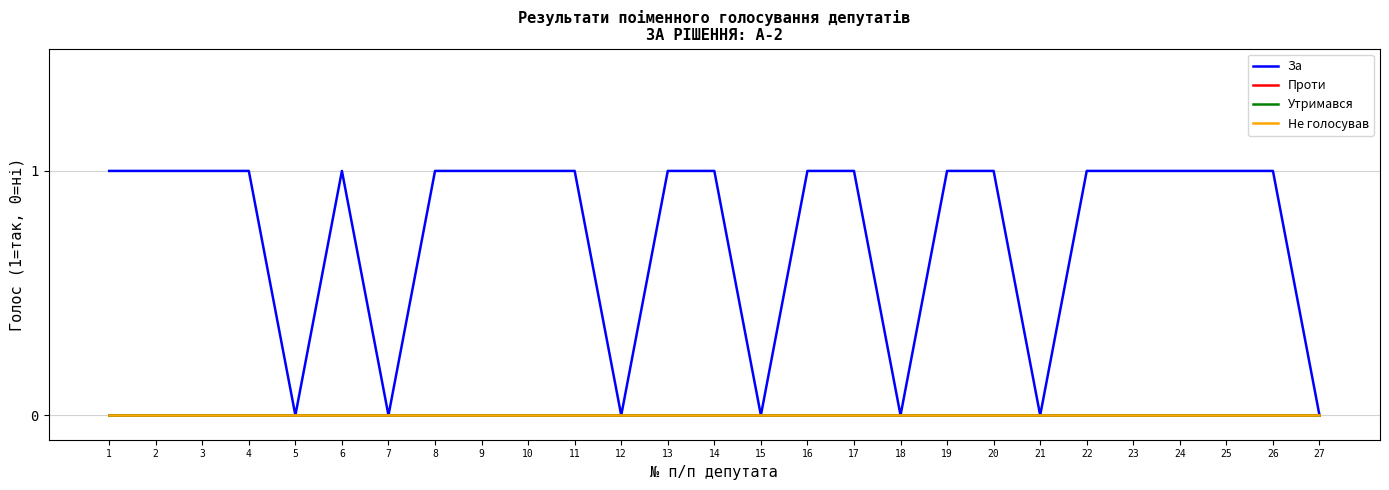

List the labels in order of Утримався value, largest first.

1, 2, 3, 4, 5, 6, 7, 8, 9, 10, 11, 12, 13, 14, 15, 16, 17, 18, 19, 20, 21, 22, 23, 24, 25, 26, 27